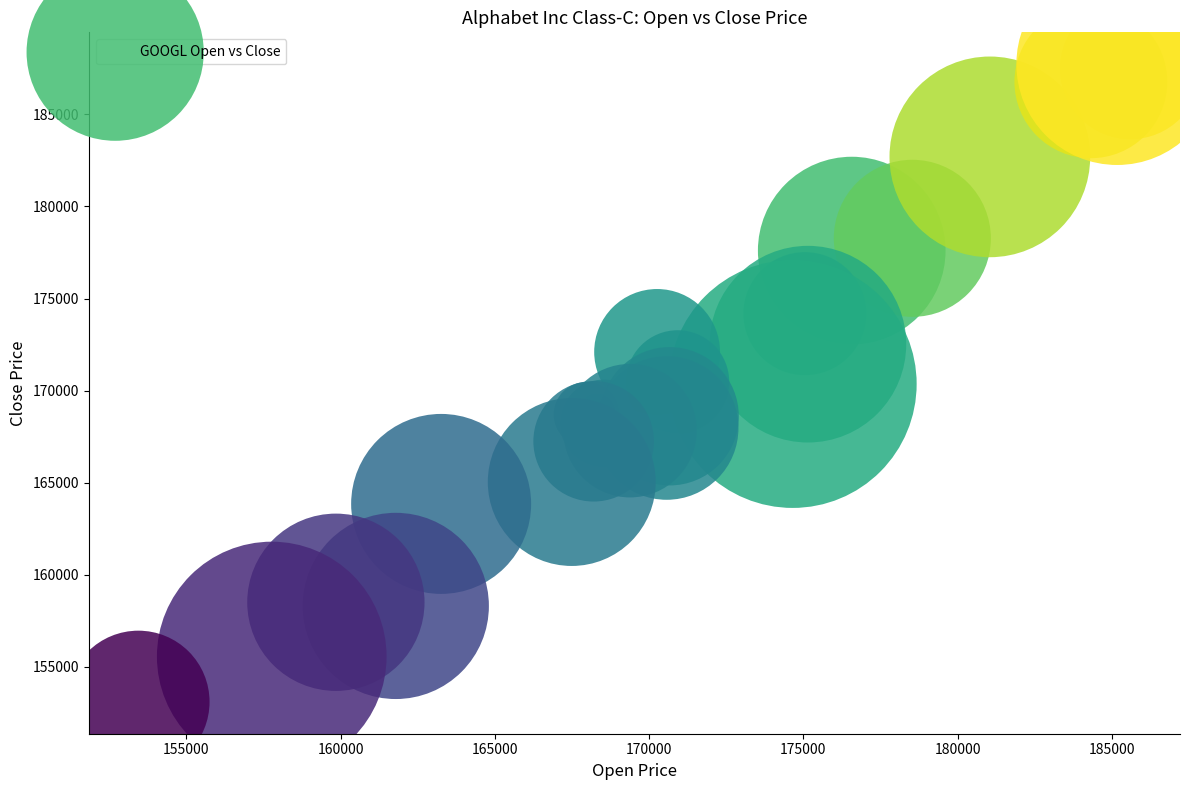

What is the range of X values (max minus min)?

32157